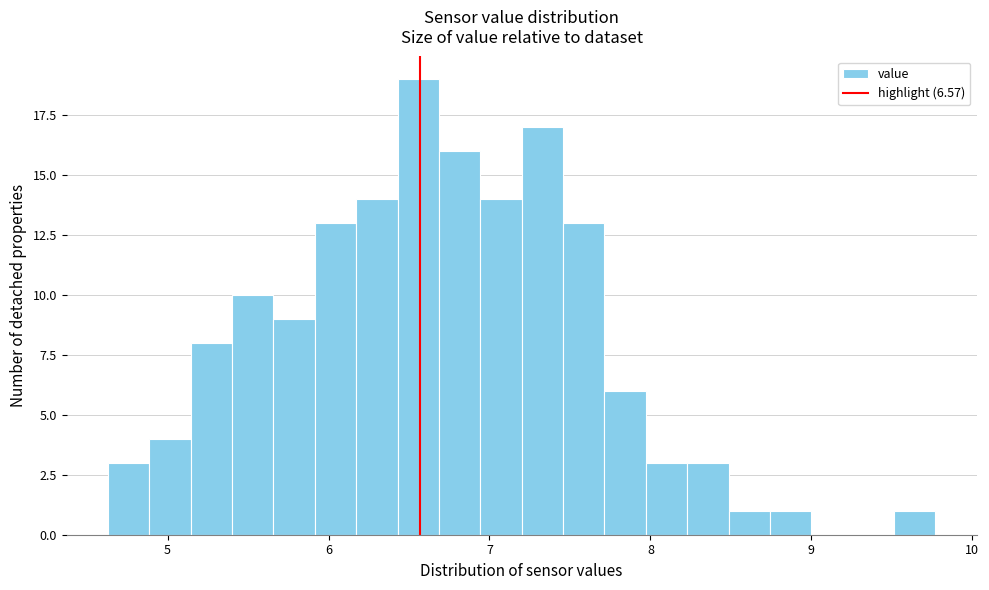

Read against the x-axis, roughly where is the centre of the tallest bar?

6.6